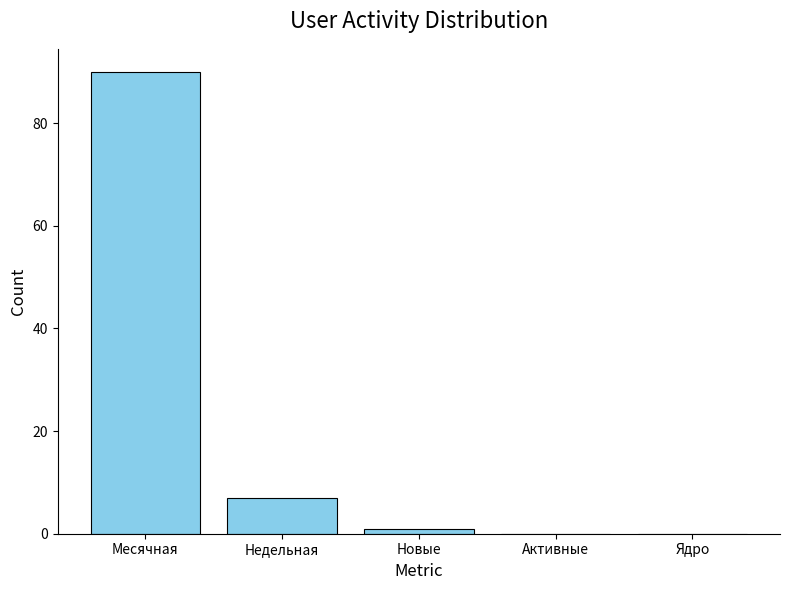

What is the change in value from Месячная to Новые?

-89